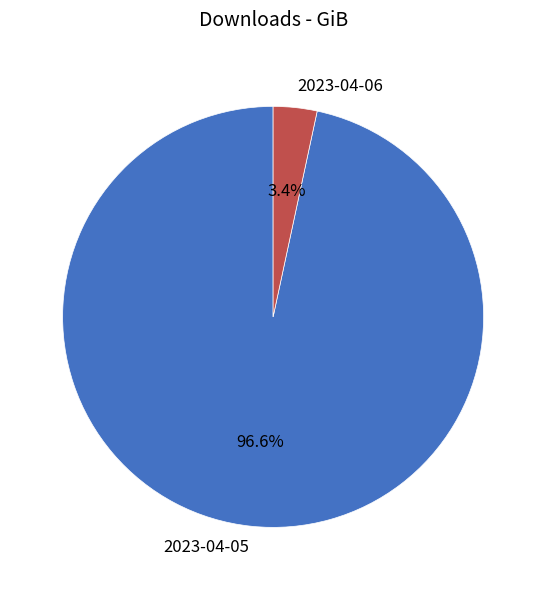

To the nearest percent, what percentage of the pie is 2023-04-06?

3%